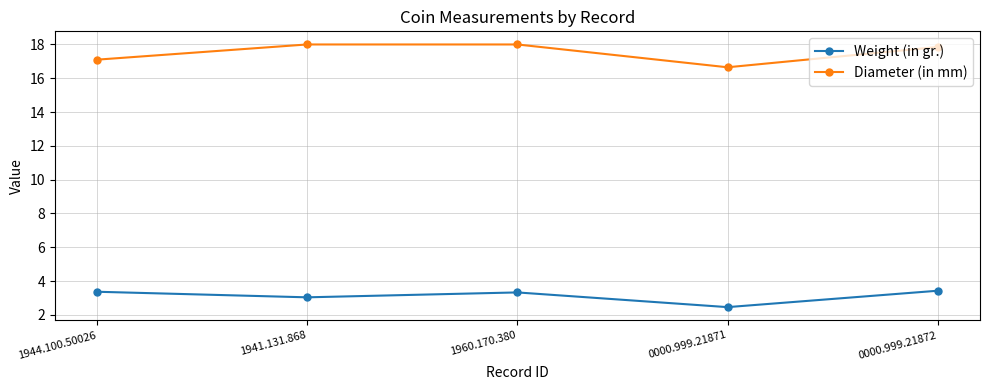

What is the label of the 4th point from the right?

1941.131.868